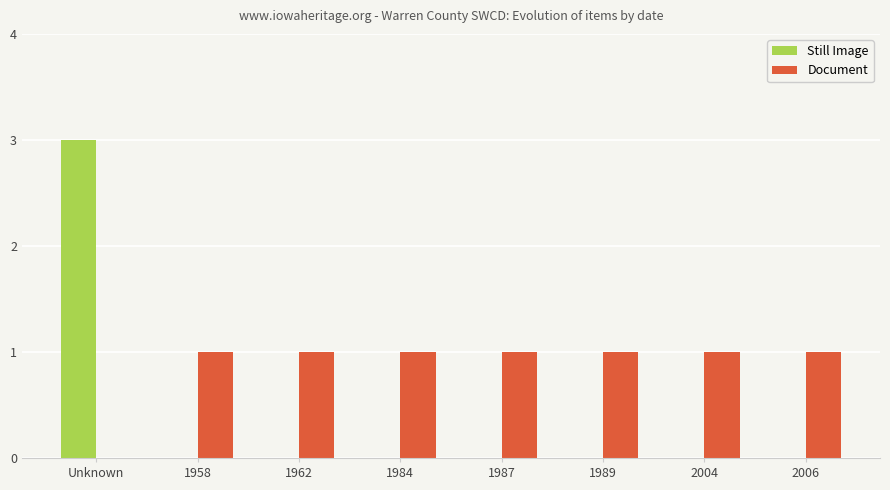

At which category does the chart reach its peak across all series?

Unknown